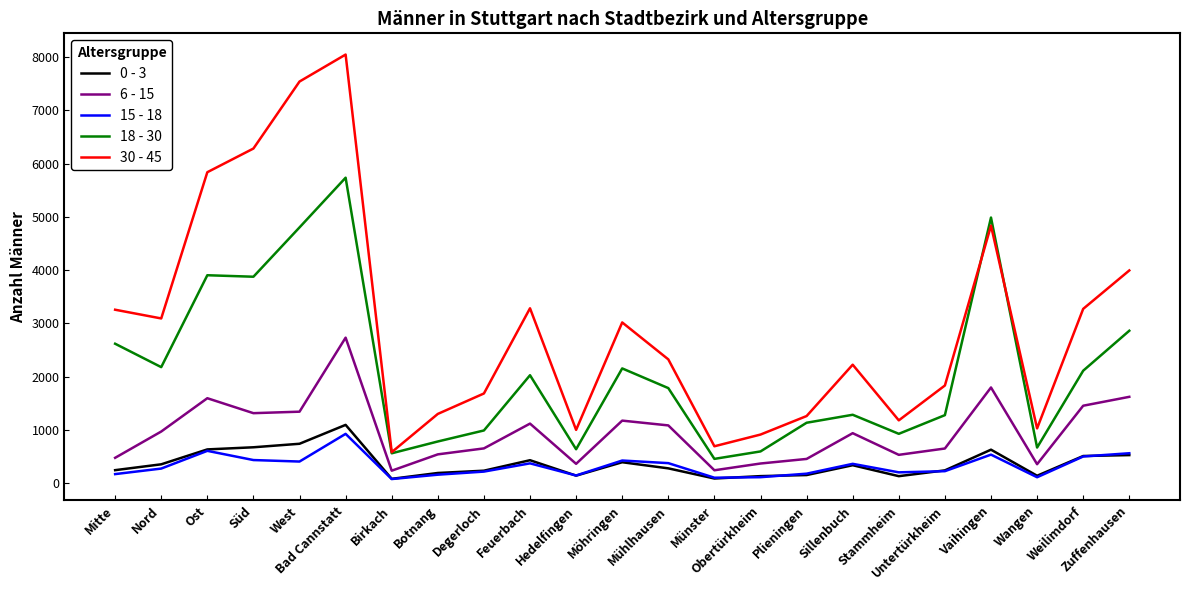

Which series changed the most between Feuerbach and Sillenbuch?

30 - 45